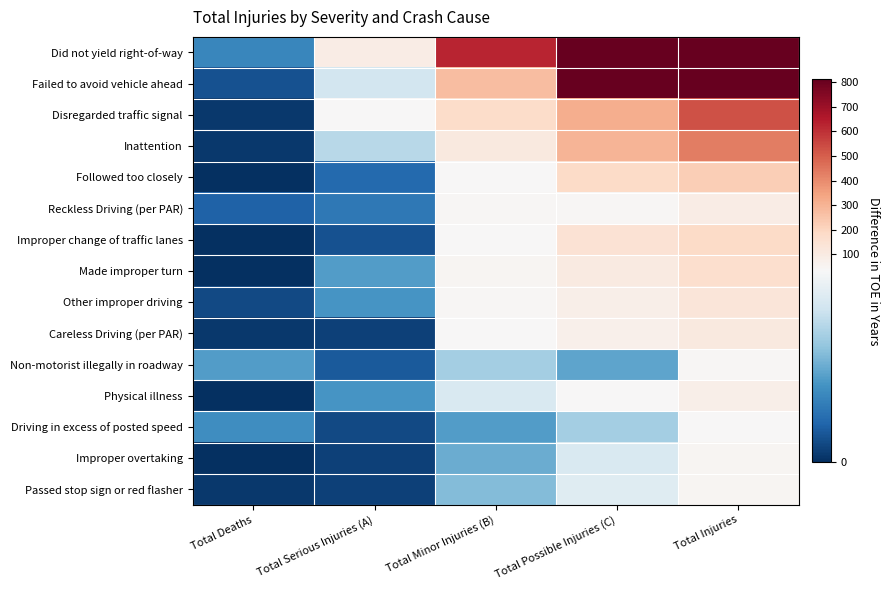

How many series are shown in this chart?

15